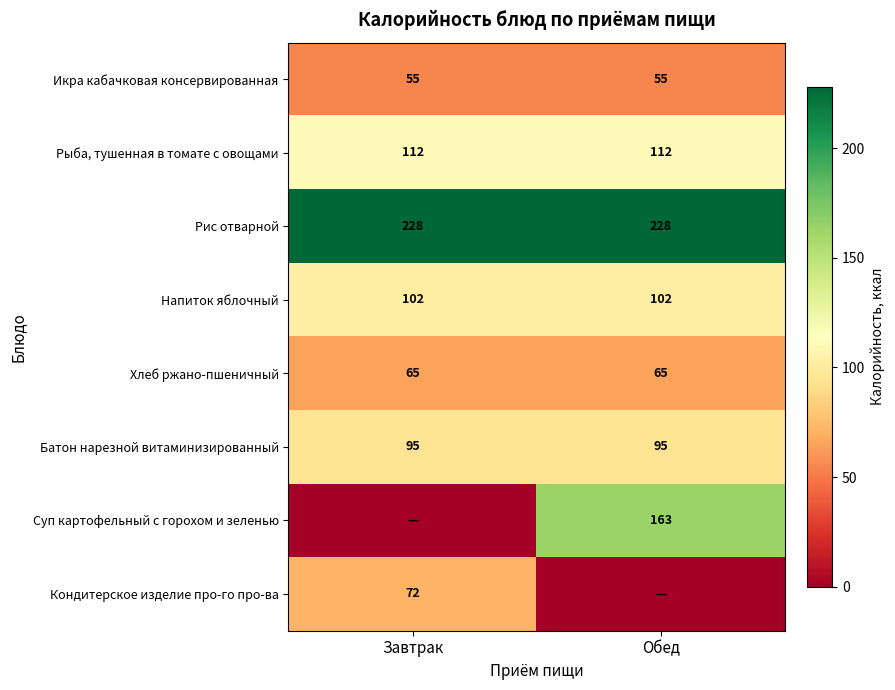

Is it true that Суп картофельный с горохом и зеленью equals 56 at Обед?

False